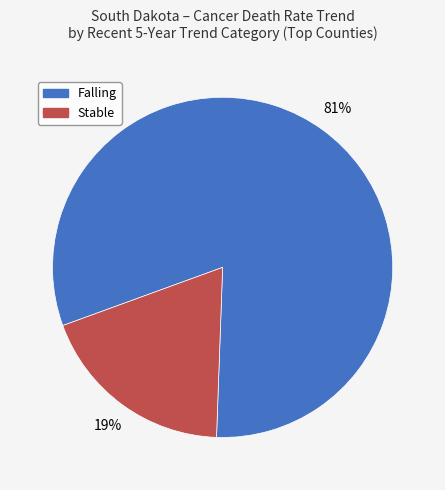

To the nearest percent, what is the difference between the largest and smallest slice percentages?

62%